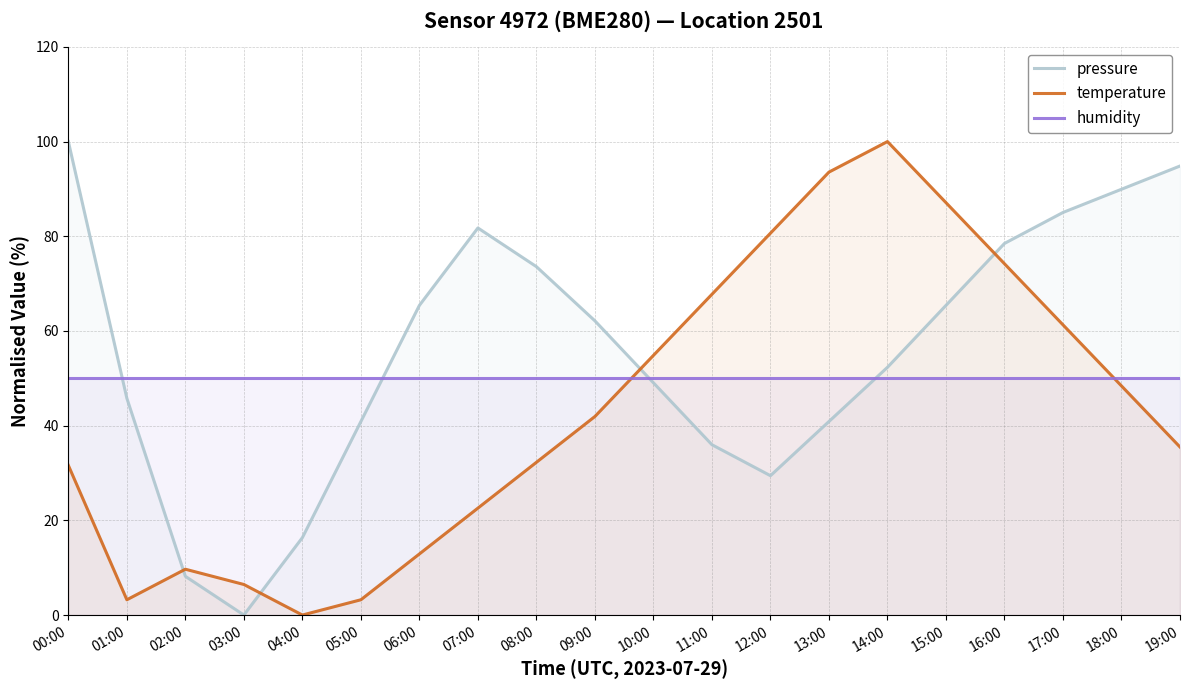

Reading left to right, extract all data points from this chart.

pressure: 100.0	45.8	8.2	0.0	16.4	40.9	65.4	81.8	73.6	62.1	49.1	36.0	29.4	40.9	52.3	65.4	78.5	85.0	89.9	94.8
temperature: 31.6	3.2	9.7	6.5	0.0	3.2	12.9	22.6	32.3	41.9	54.8	67.7	80.6	93.5	100.0	87.1	74.2	61.3	48.4	35.5
humidity: 50.0	50.0	50.0	50.0	50.0	50.0	50.0	50.0	50.0	50.0	50.0	50.0	50.0	50.0	50.0	50.0	50.0	50.0	50.0	50.0